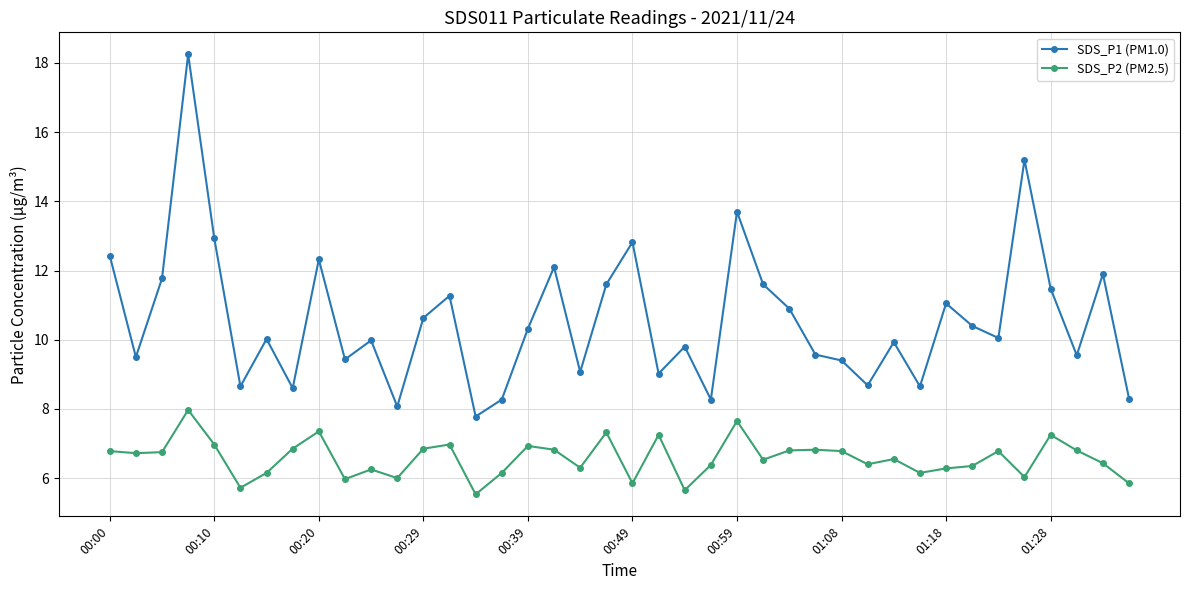

At how many categories does at least one series exceed 5?

40